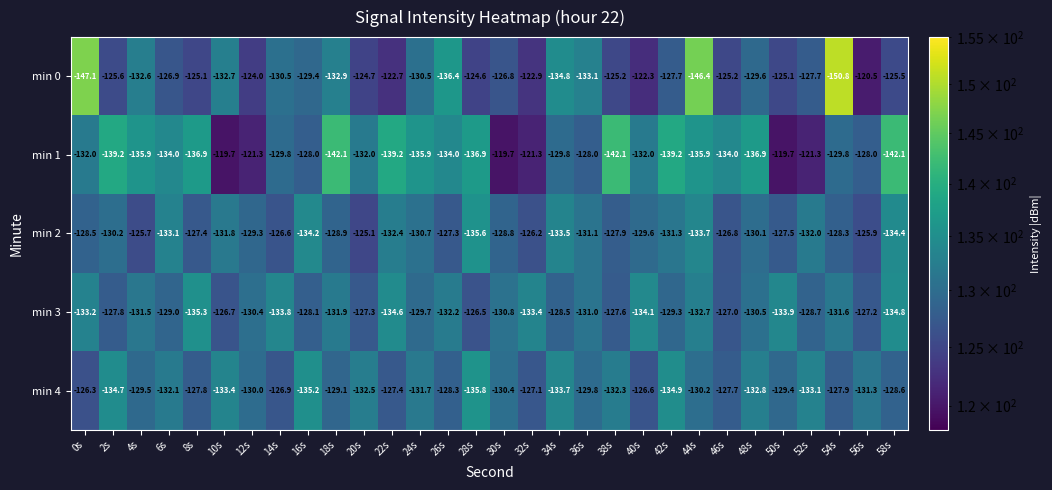

At 4s, list the series in order from smallest to largest.

min 1, min 0, min 3, min 4, min 2